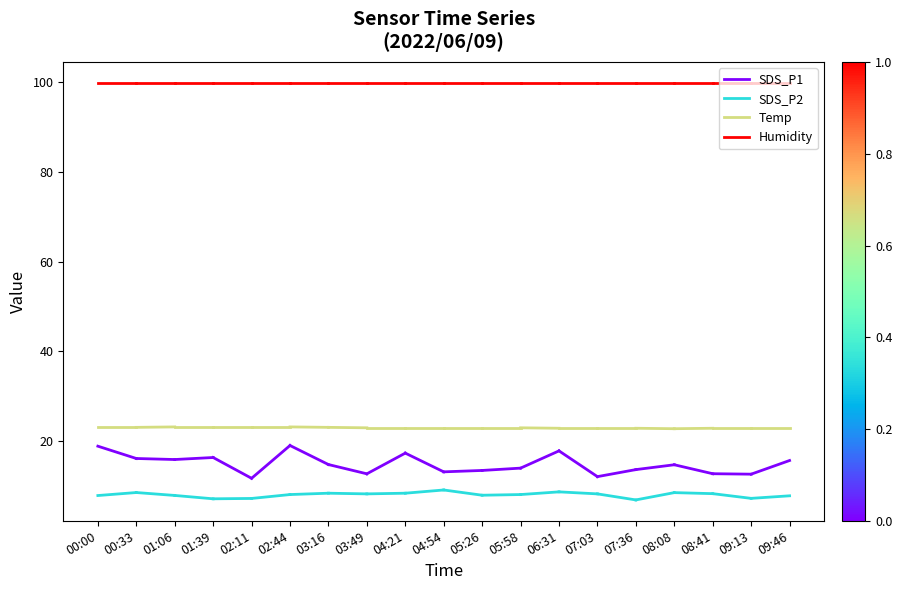

What is the sum of all Humidity values?

199.8